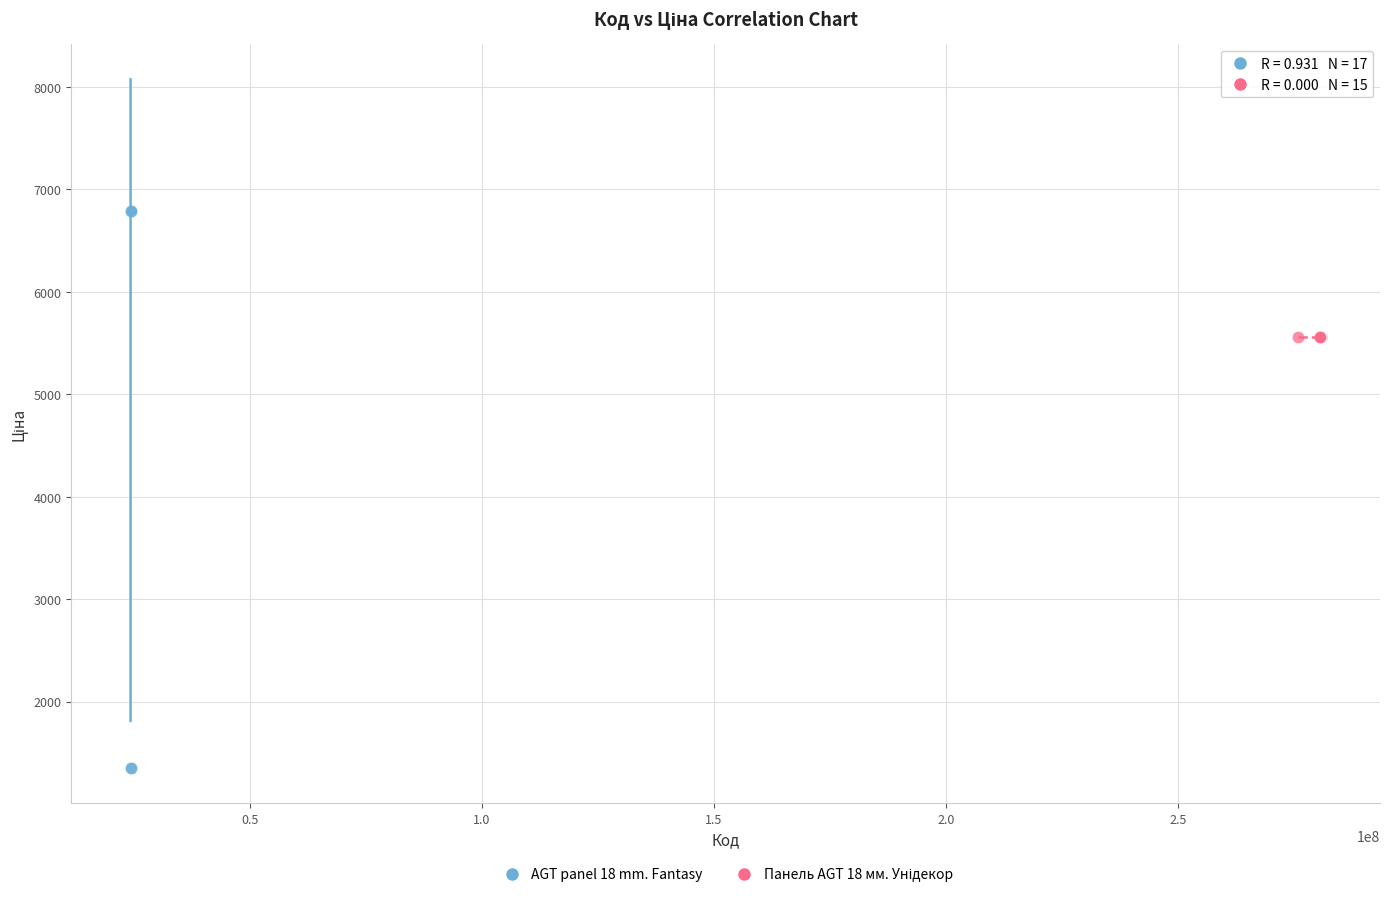

Which series contains the lowest Y value?

AGT panel 18 mm. Fantasy